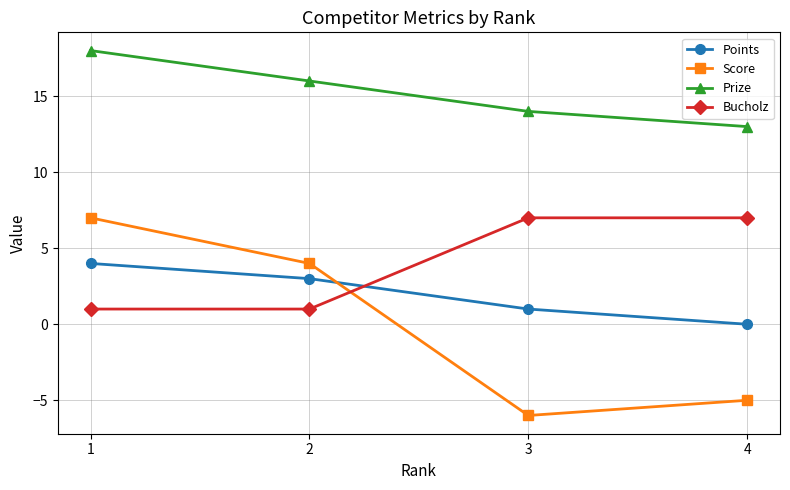

Is the value of Points at 3 greater than the value of Score at 4?

Yes